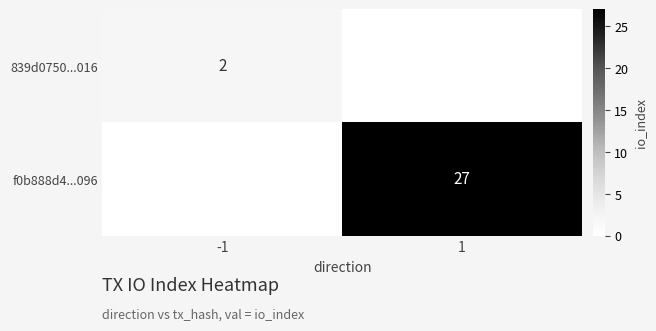

True or false: f0b888d4...096 has a value of 44 at 1.

False